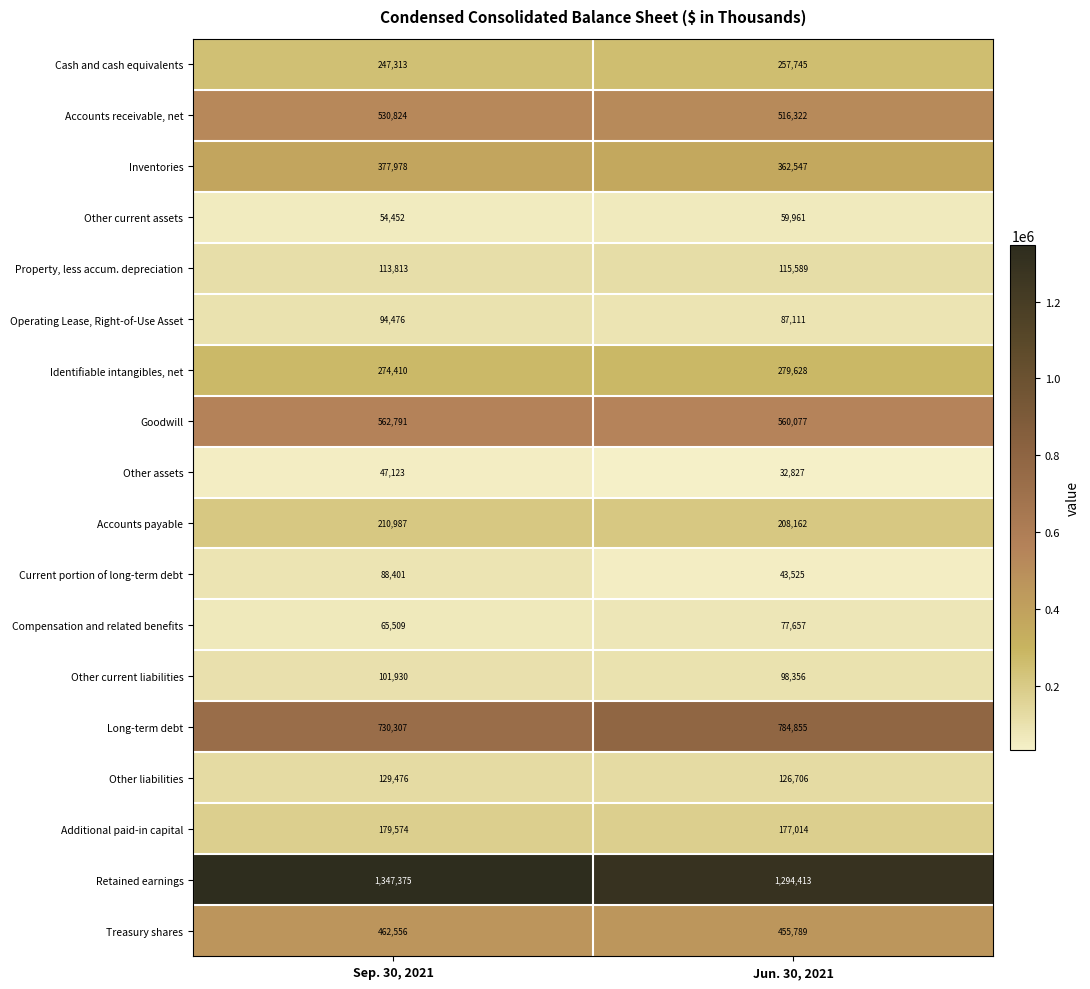

What is the approximate value of Accounts payable at Sep. 30, 2021, to the nearest 50?

211000